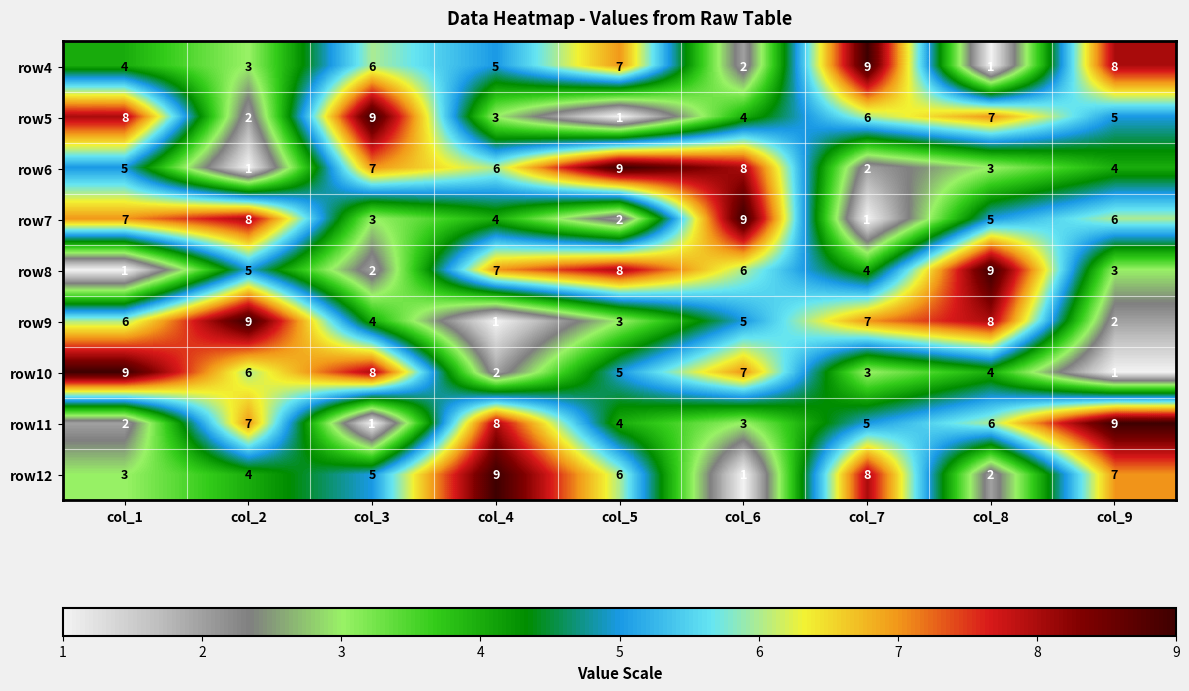

How many row7 values are between 3 and 7?

5